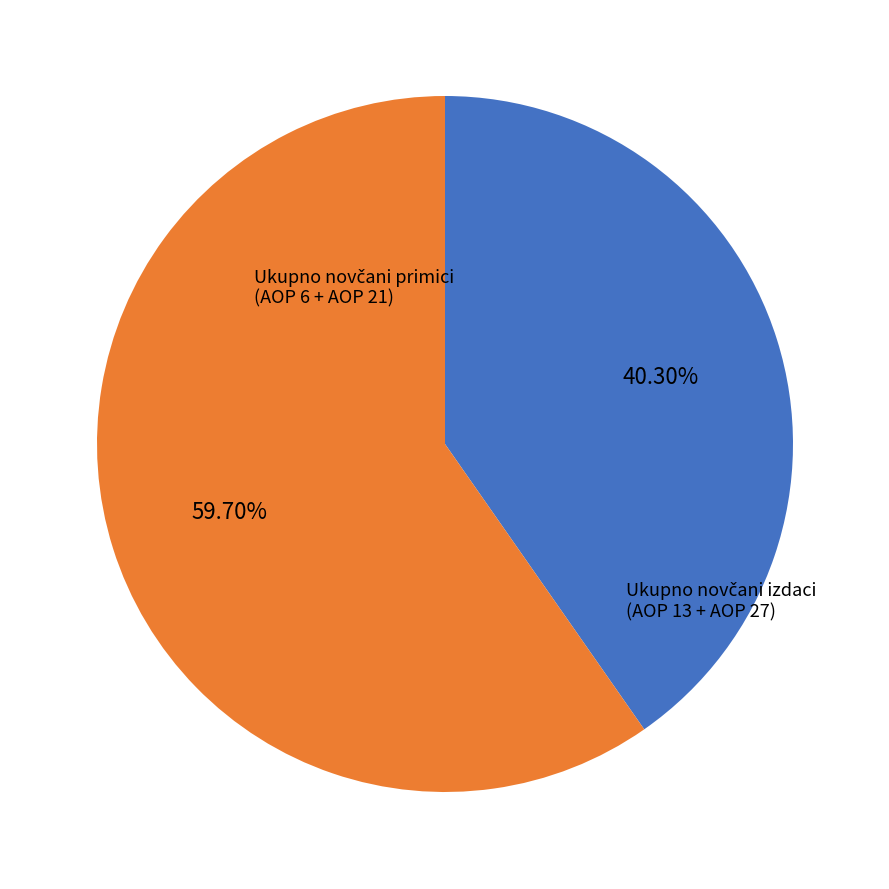

Count the number of slices in the pie.

2